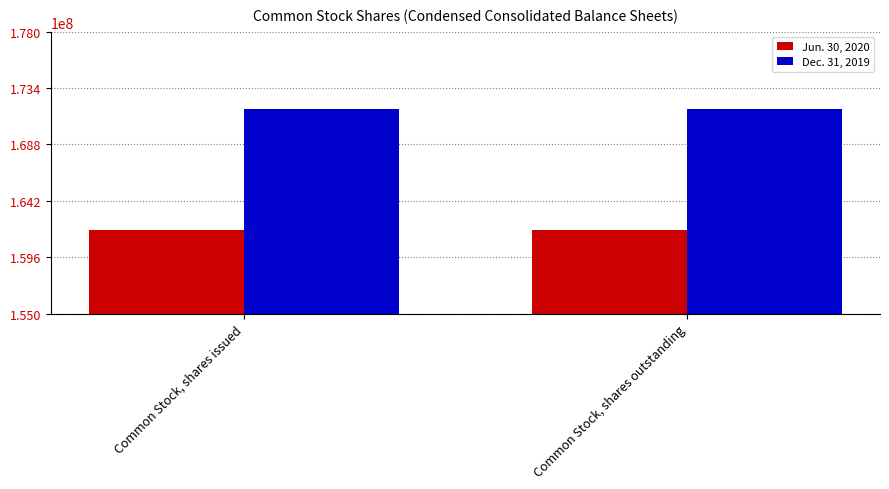

What is the difference between the highest and lowest values at Common Stock, shares issued?

9900000